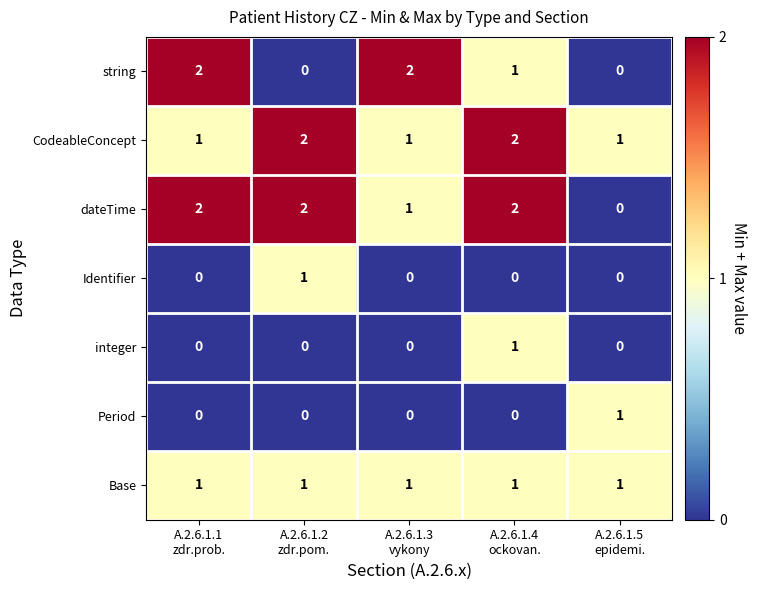

At how many categories does at least one series exceed 0?

5